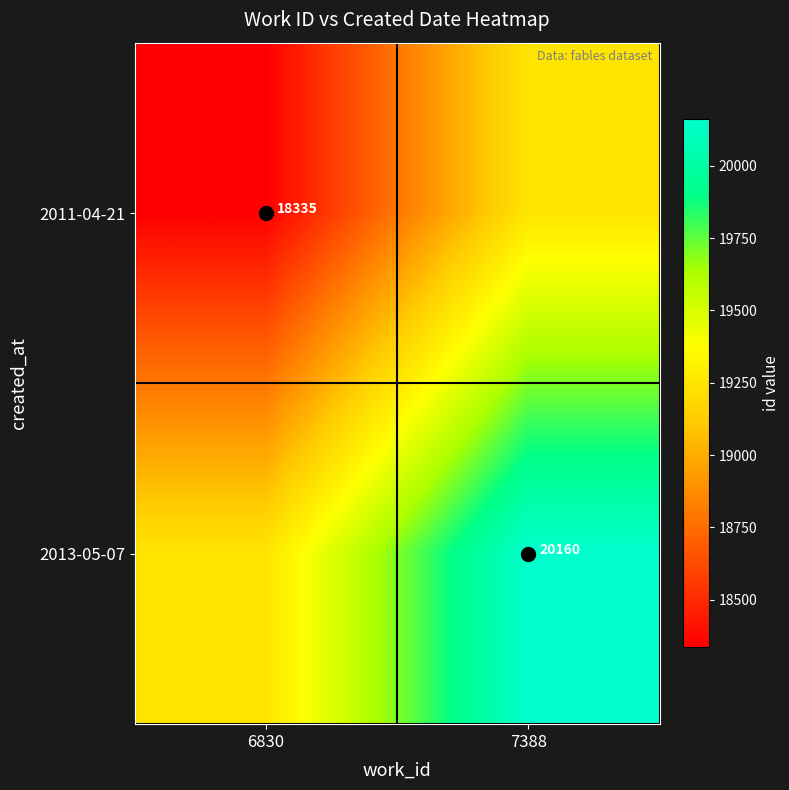

What is the total value across all series at 6830?

37582